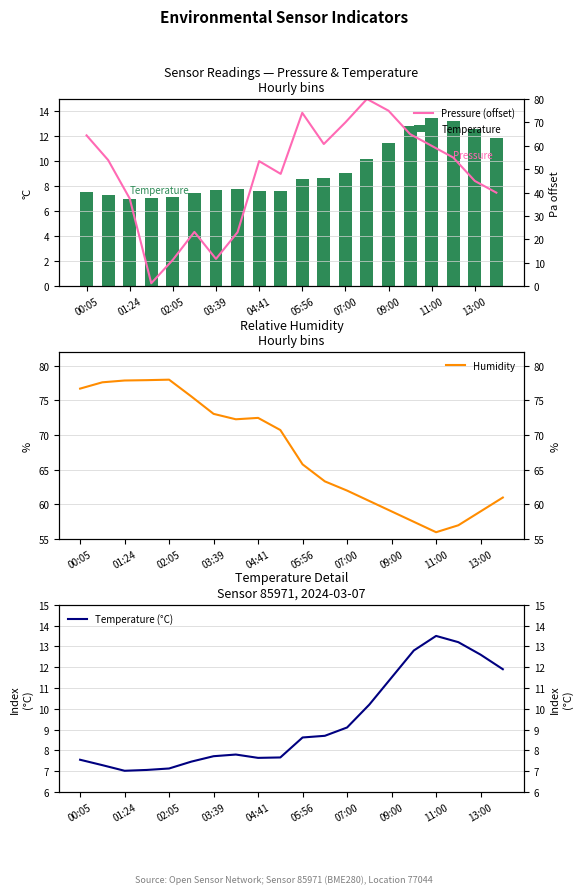

How many data points in Temperature are less than 8?

10